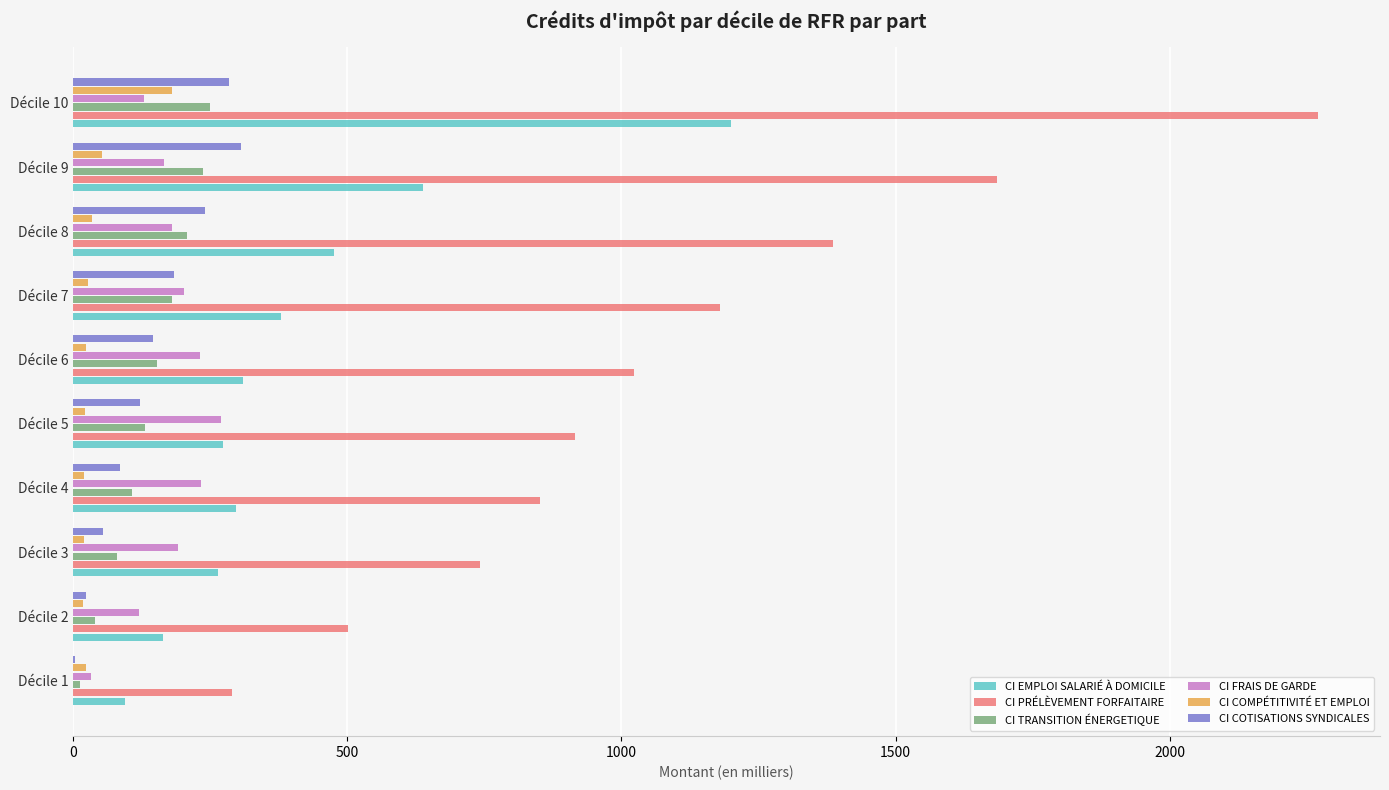

The value of CI PRÉLÈVEMENT FORFAITAIRE at Décile 5 is 914.9. True or false?

True